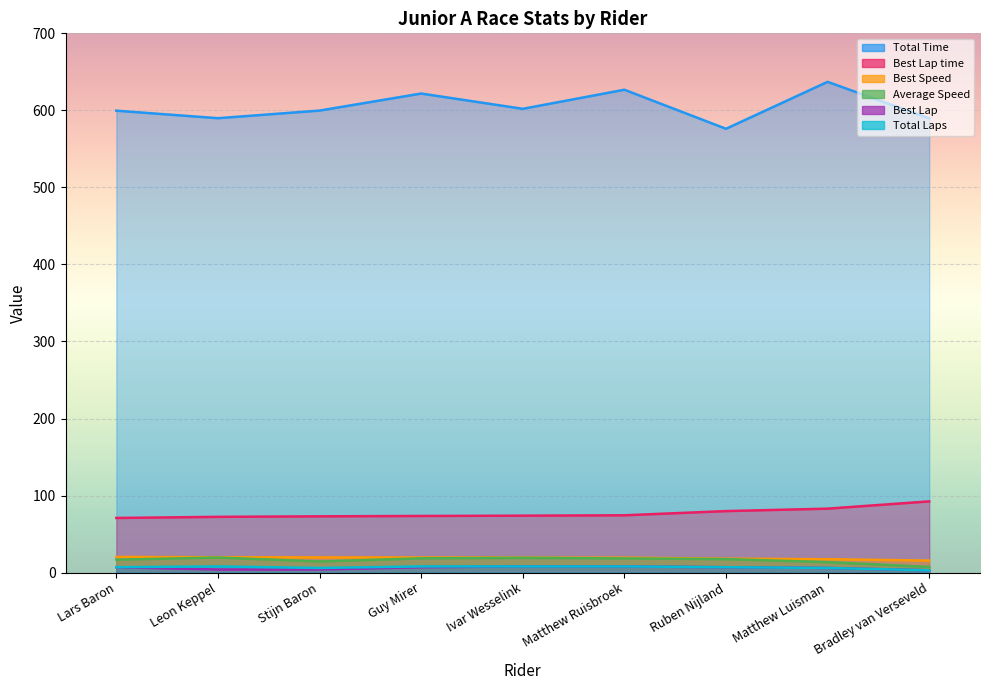

What are all the series names shown in the legend?

Total Time, Best Lap time, Best Speed, Average Speed, Best Lap, Total Laps